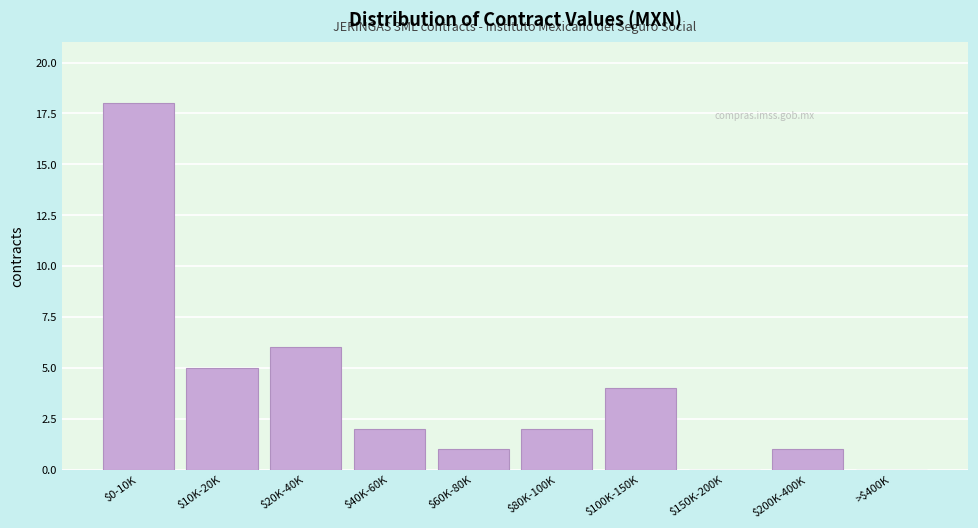

Which category has the highest value across all series?

$0-10K